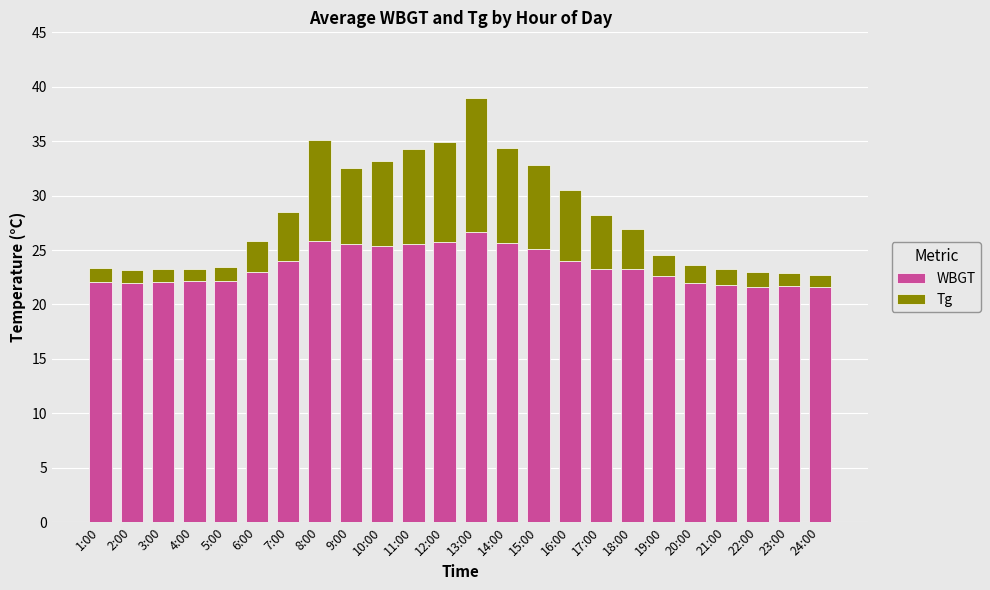

What is the minimum value for WBGT?

21.6